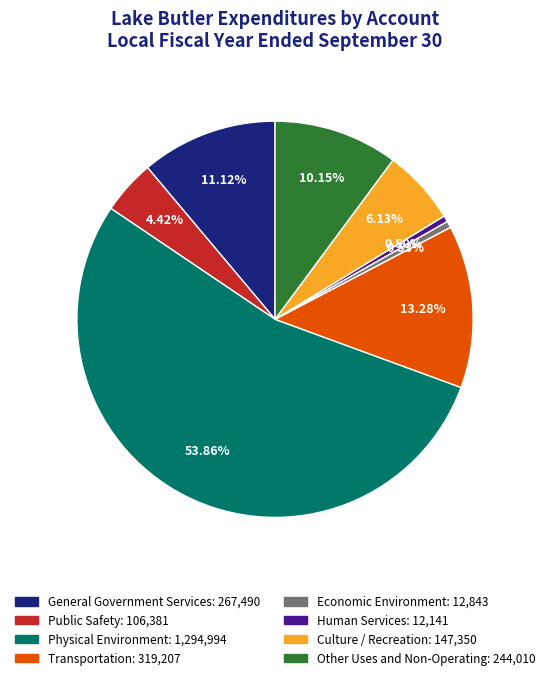

What is the ratio of the value at Transportation to the value at Public Safety?

3.0